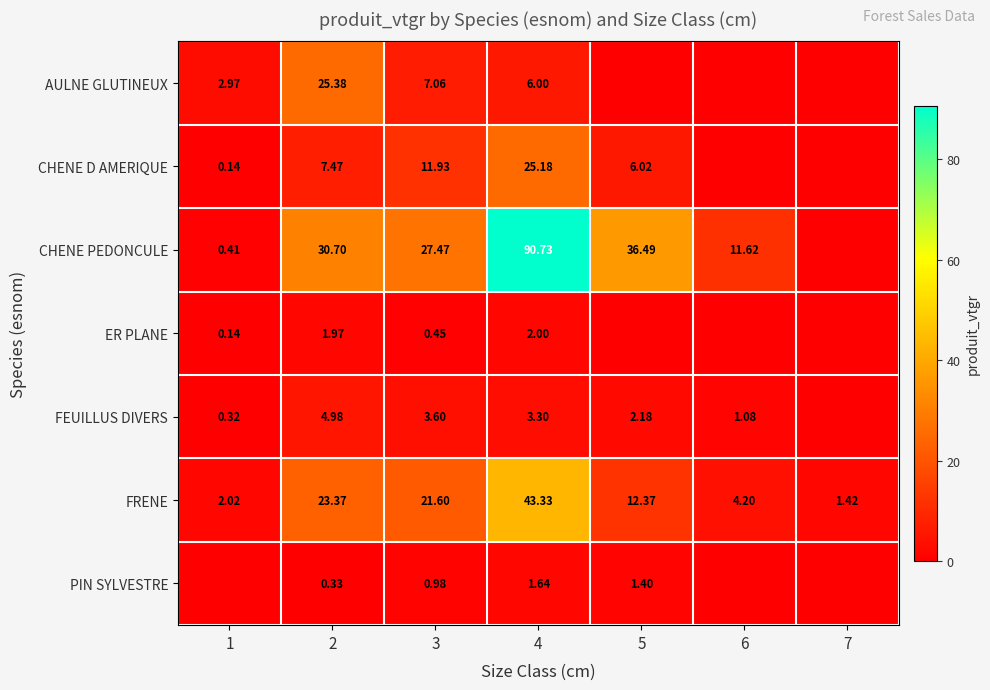

Is the value of AULNE GLUTINEUX at 4 greater than the value of FRENE at 1?

Yes